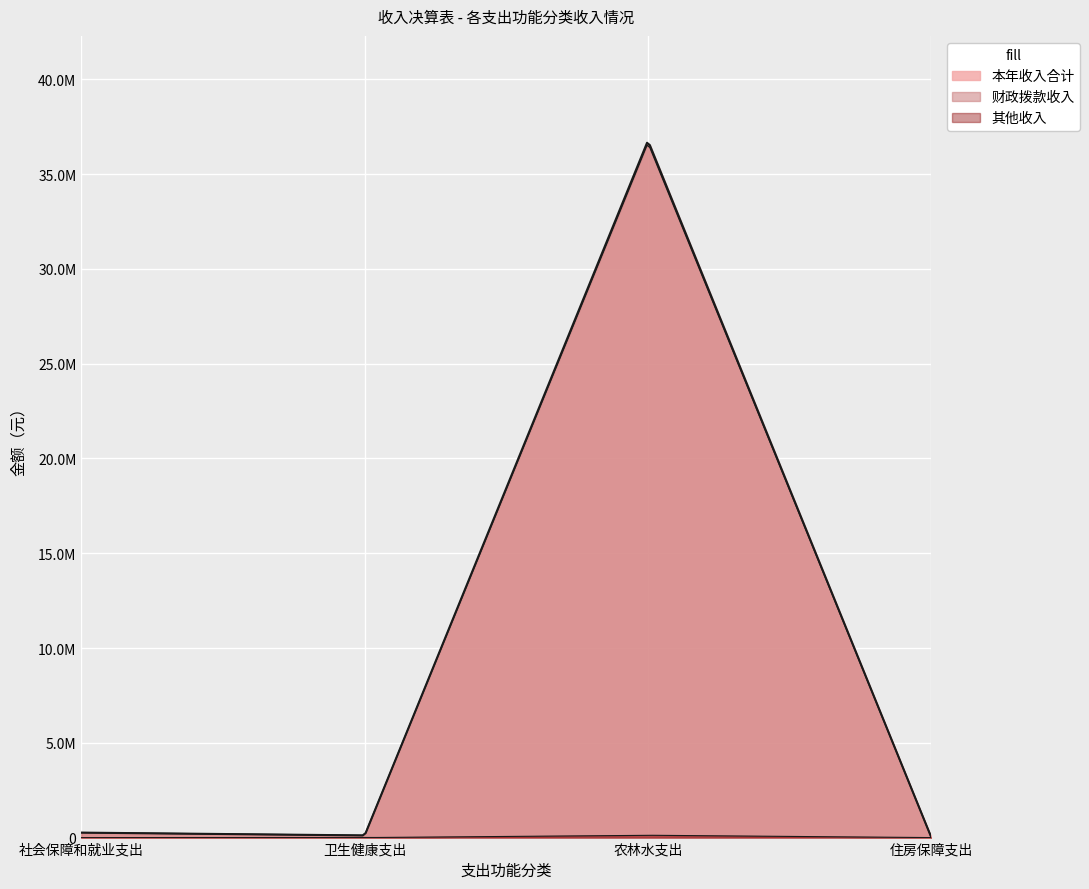

Between 农林水支出 and 社会保障和就业支出, which is larger?

农林水支出